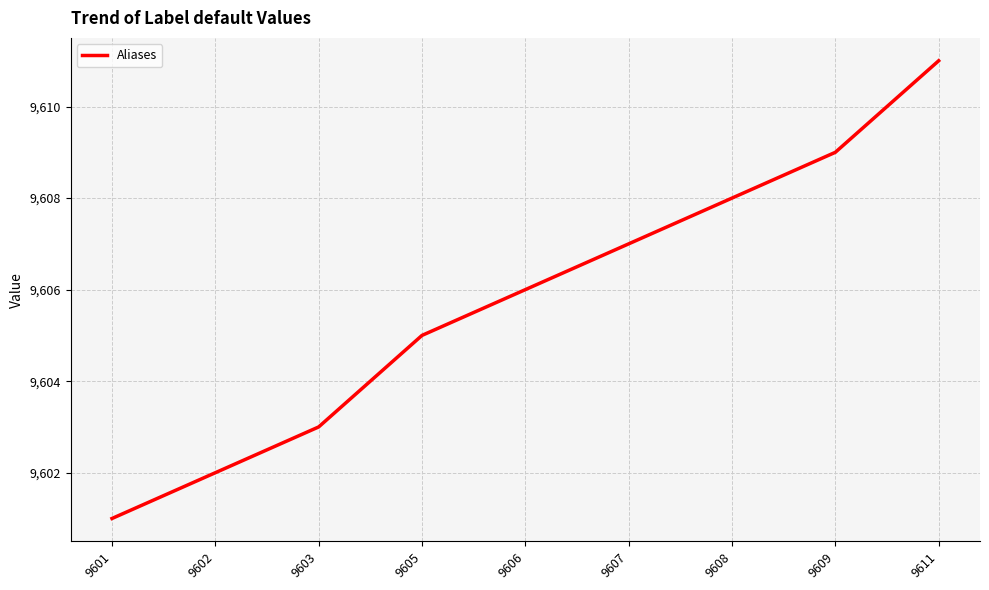

Which label corresponds to the largest value in the chart?

9611